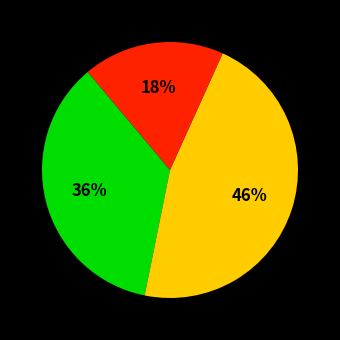

To the nearest percent, what is the average slice percentage?

33%